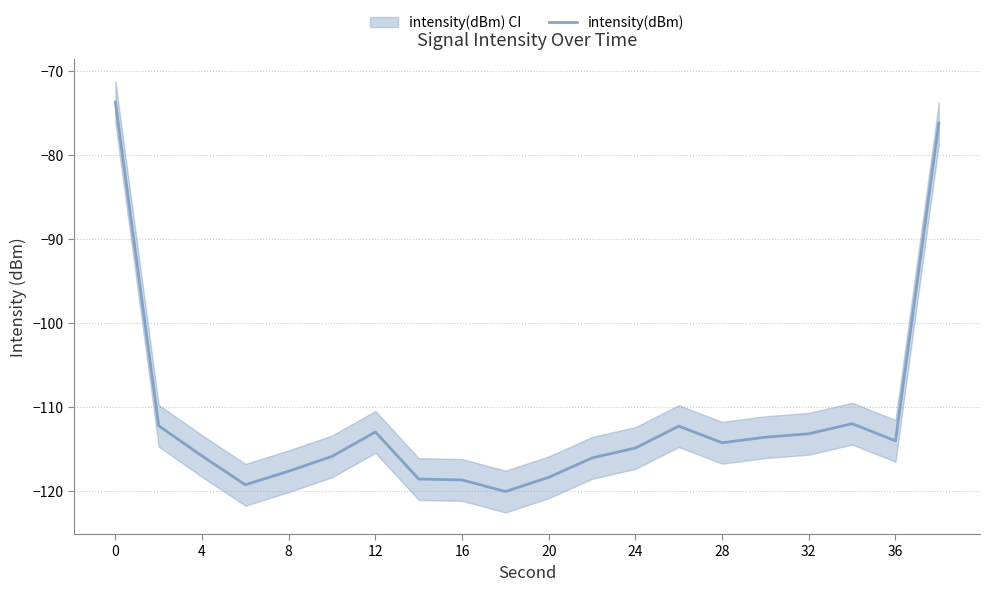

What is the maximum value for intensity(dBm)?

-73.7